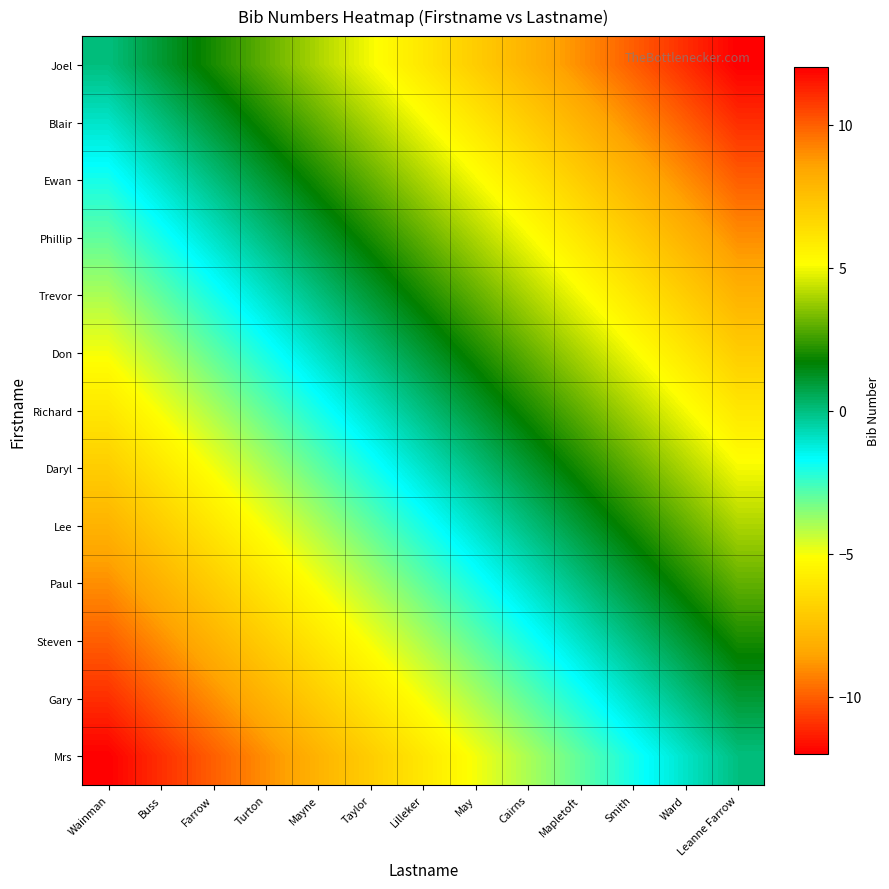

List the series in order of their peak value, highest first.

Joel, Blair, Ewan, Phillip, Trevor, Don, Richard, Daryl, Lee, Paul, Steven, Gary, Mrs